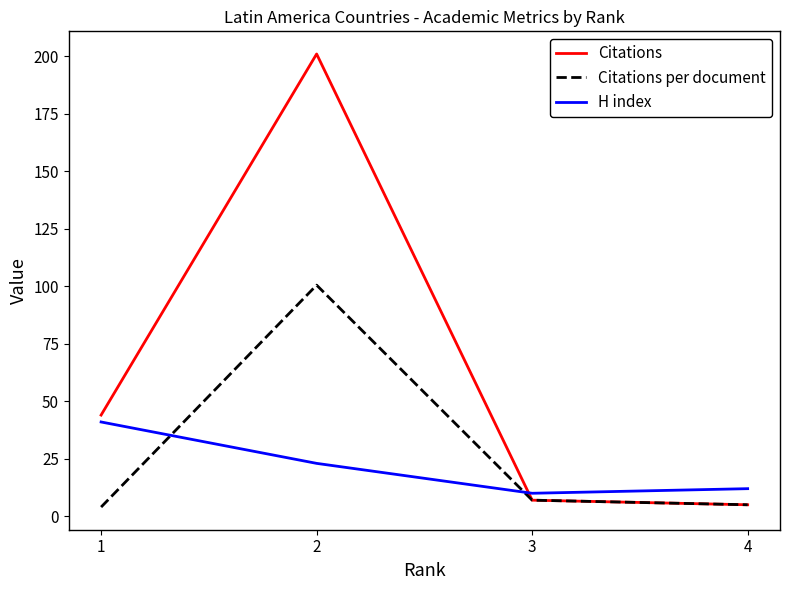

Does the chart display data point markers on the line(s)?

No